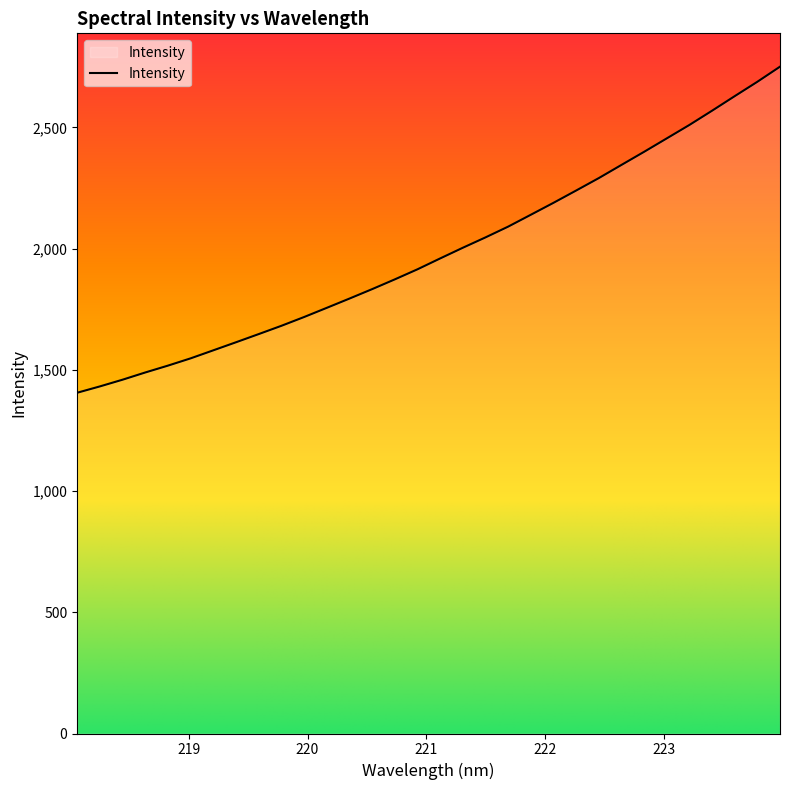

What is the difference between the second highest and minimum values?

1282.7